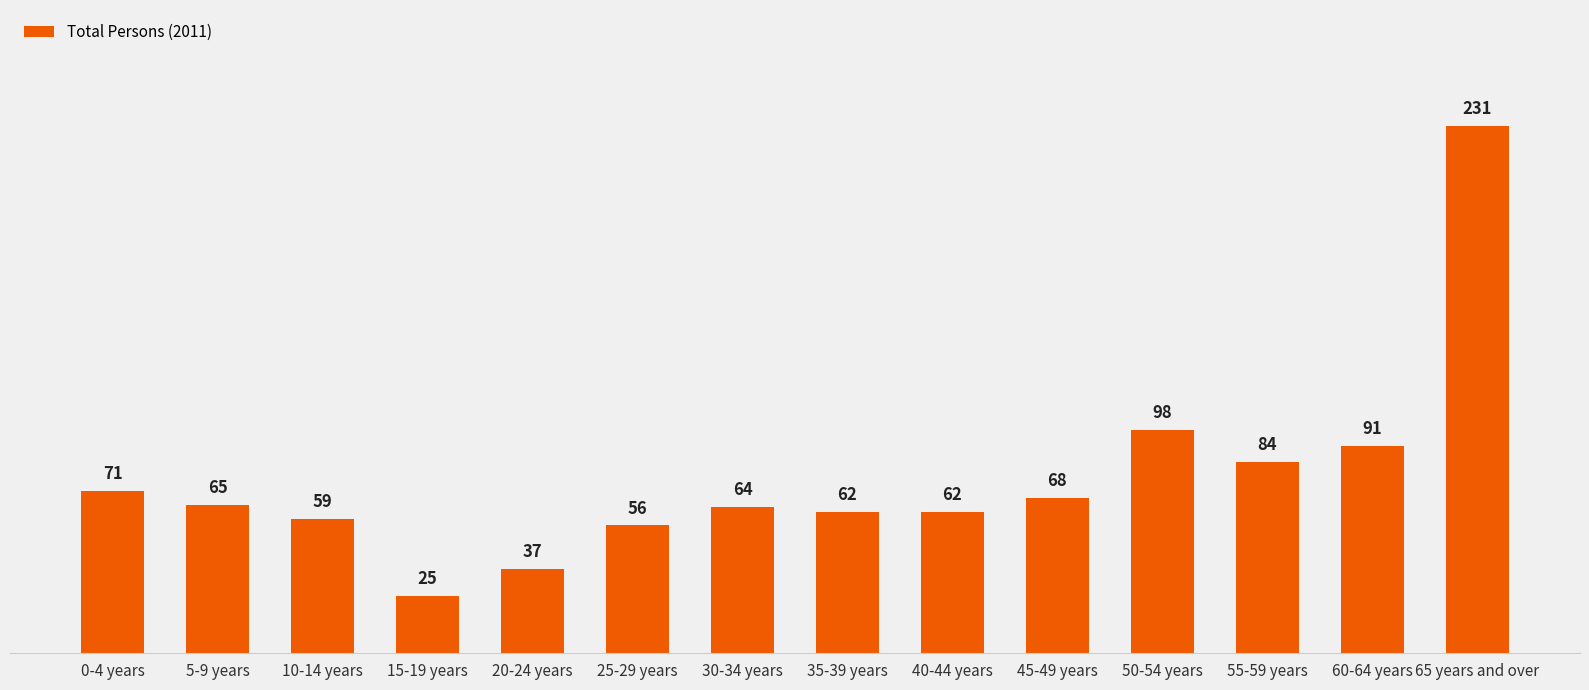

What is the ratio of the value at 20-24 years to the value at 60-64 years?

0.4